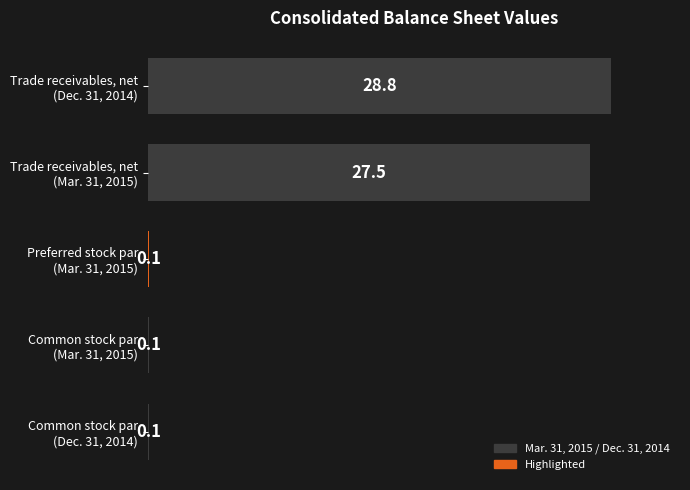

Reading top to bottom, extract all data points from this chart.

28.8	27.5	0.1	0.1	0.1